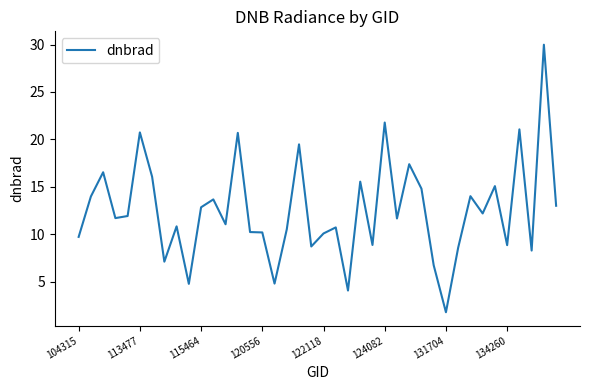

True or false: the data has more than 0 interior local peaks.

True